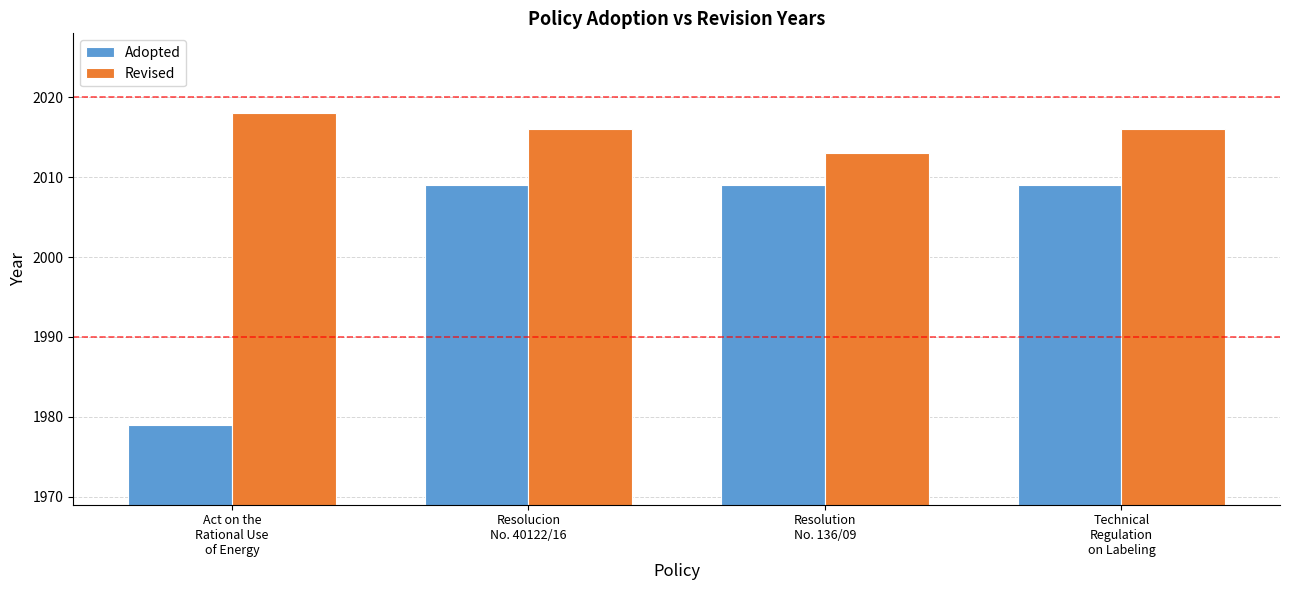

Reading left to right, list all the values displayed in this chart.

Adopted: Act on the
Rational Use
of Energy=1979	Resolucion
No. 40122/16=2009	Resolution
No. 136/09=2009	Technical
Regulation
on Labeling=2009
Revised: Act on the
Rational Use
of Energy=2018	Resolucion
No. 40122/16=2016	Resolution
No. 136/09=2013	Technical
Regulation
on Labeling=2016